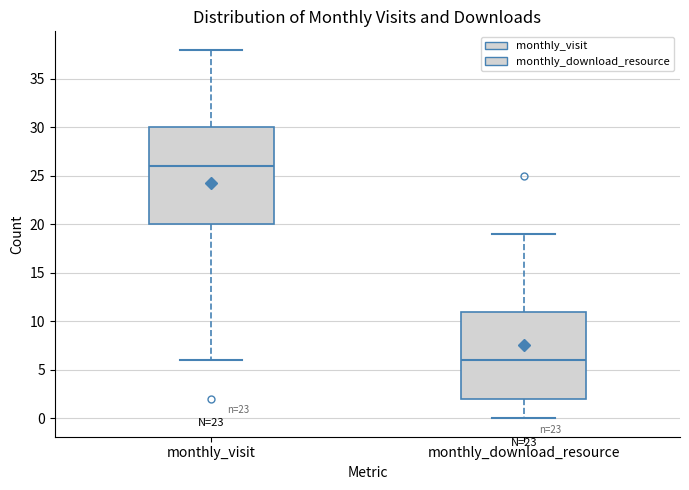

Where does the median line of the box for monthly_visit sit on the y-axis? The values are not printed on the chart, so give them approximately, as read against the axis.

26